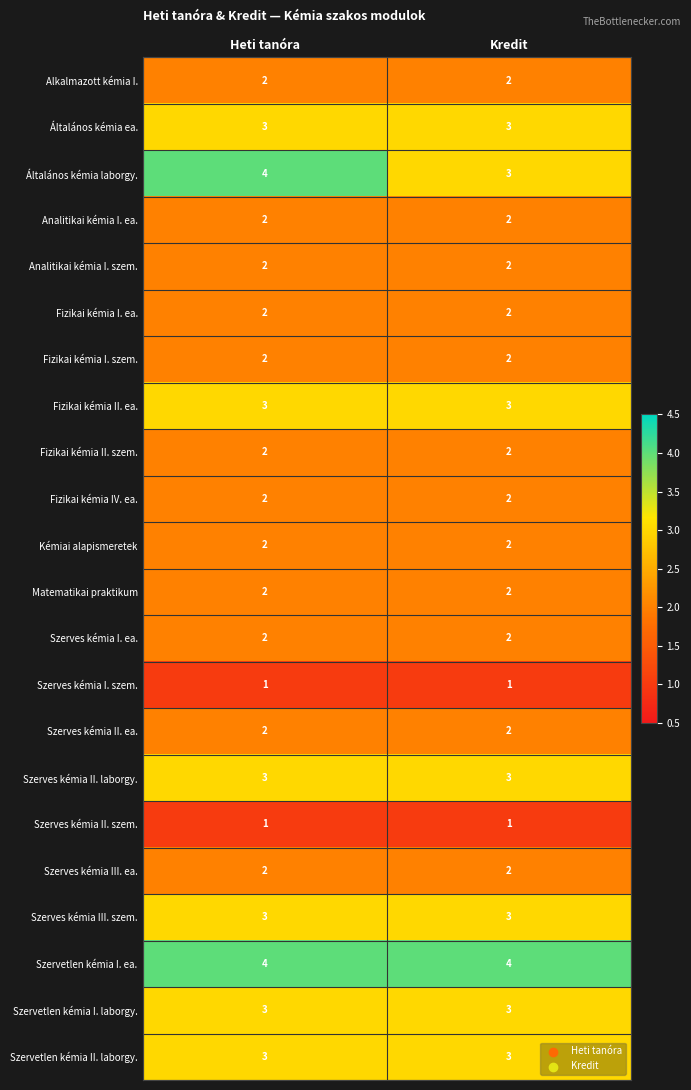

What is the total value across all series at Heti tanóra?

52